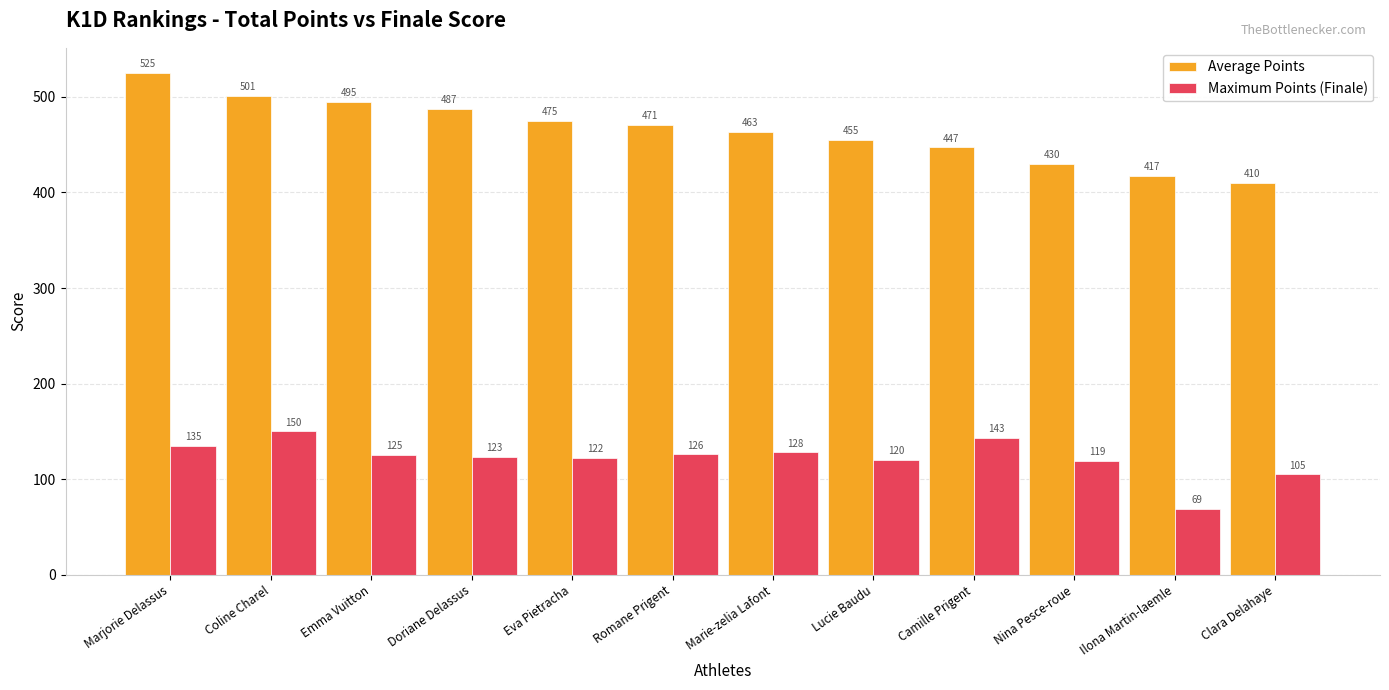

What is the difference between the second highest and minimum values in the Average Points series?

91